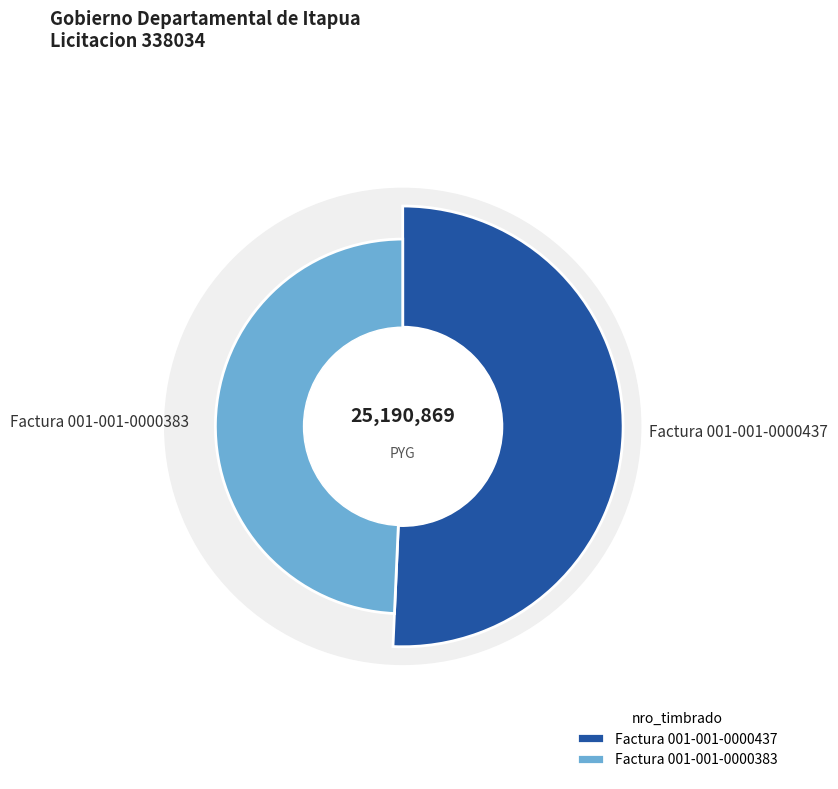

Rank the categories by value from highest to lowest.

Factura 001-001-0000437, Factura 001-001-0000383